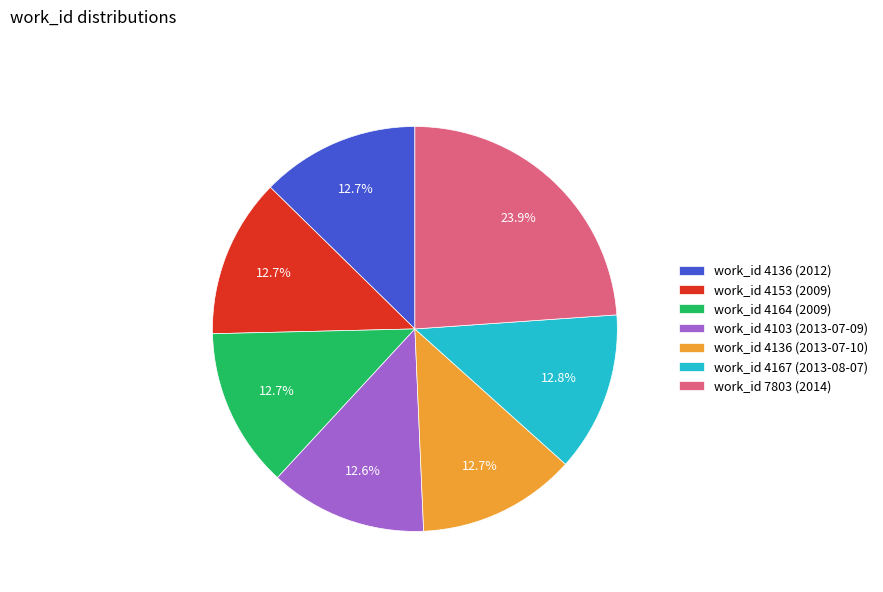

Is there any slice that represents more than half of the pie?

No